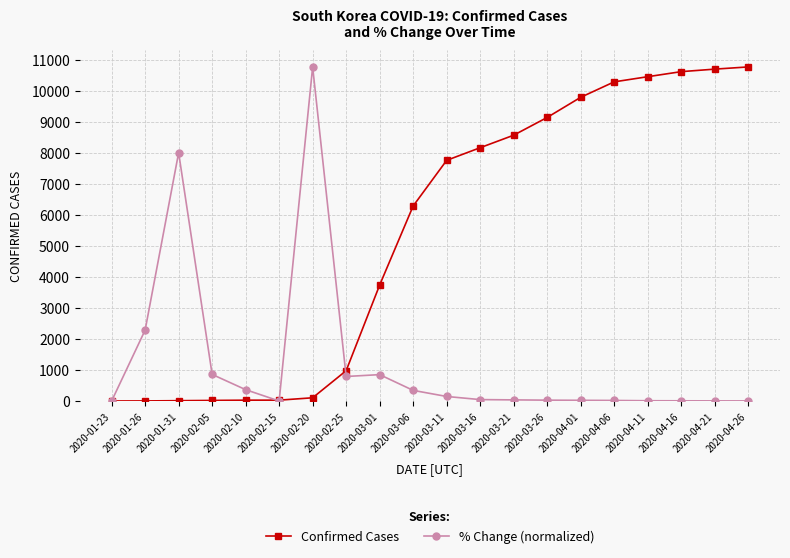

The value of % Change (normalized) at 2020-02-10 is 365.7. True or false?

True